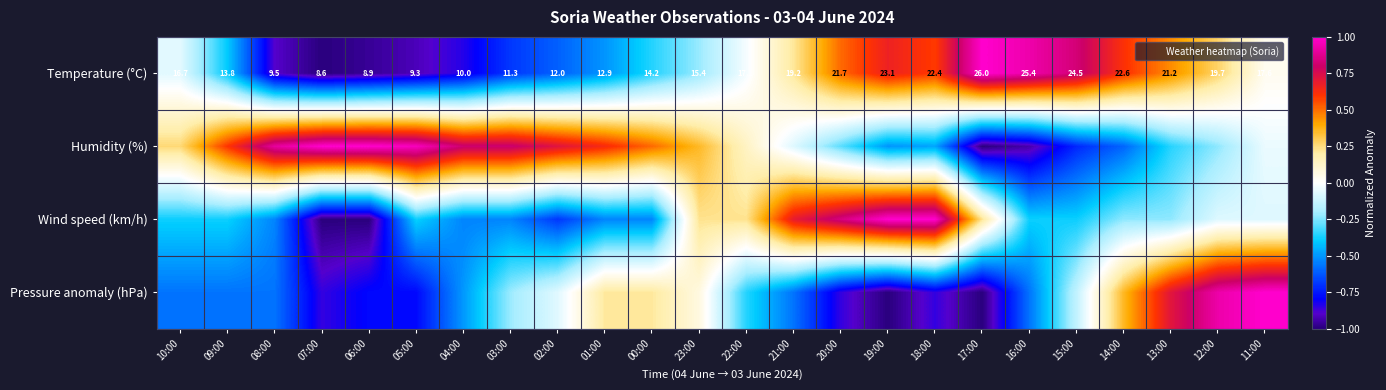

At which label does Humidity (%) first exceed 0?

10:00